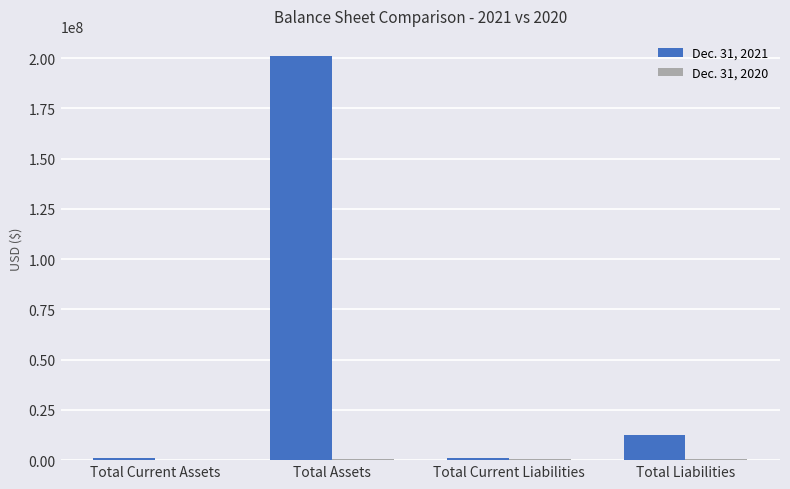

What is the greatest value displayed?

201070928